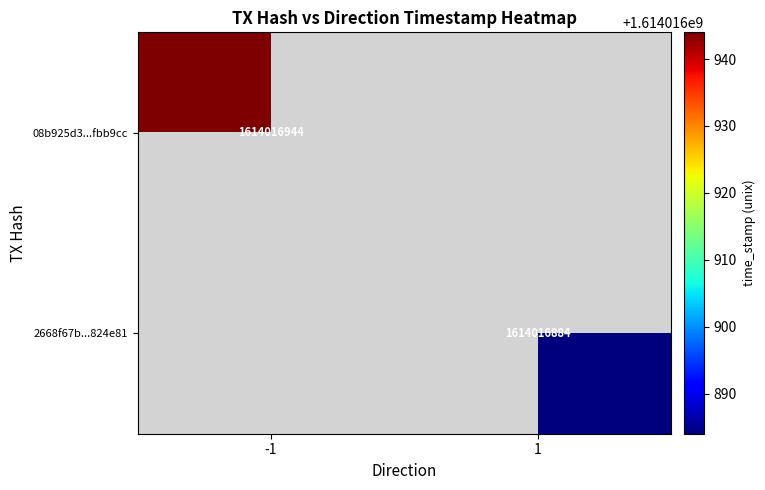

At which category is the sum across all series the highest?

-1